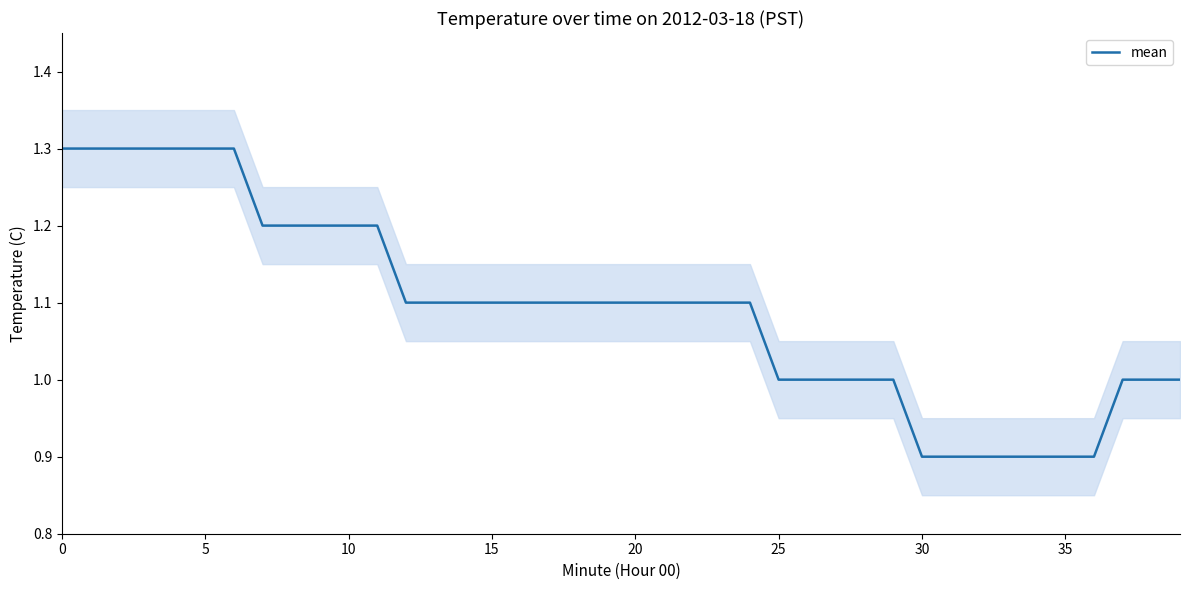

The chart shows a value of 1.7 at 37. True or false?

False